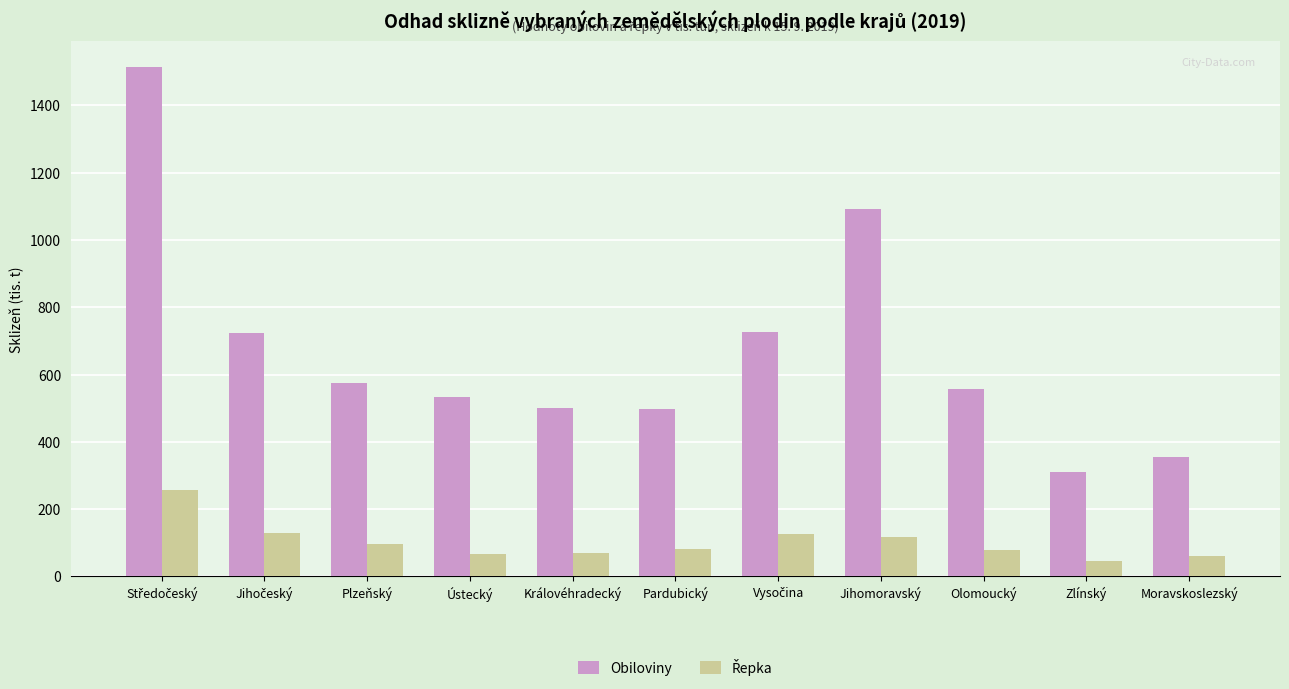

At which label does Obiloviny reach its minimum?

Zlínský